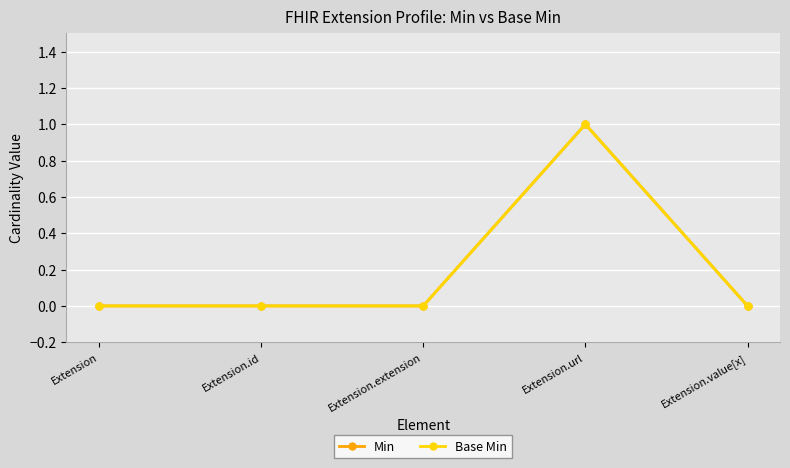

Rank the categories by Base Min value from lowest to highest.

Extension, Extension.id, Extension.extension, Extension.value[x], Extension.url